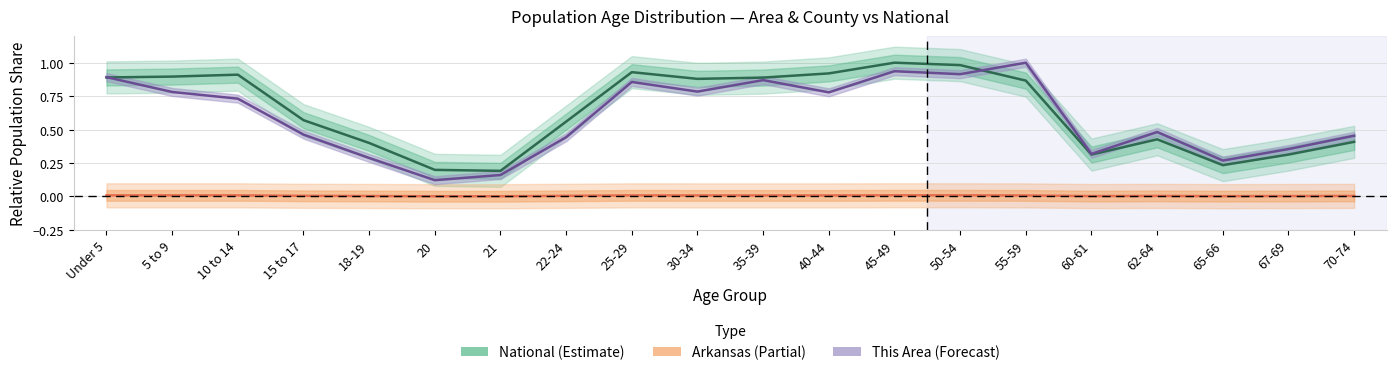

Is it true that This Area equals 1.6 at 55-59?

False